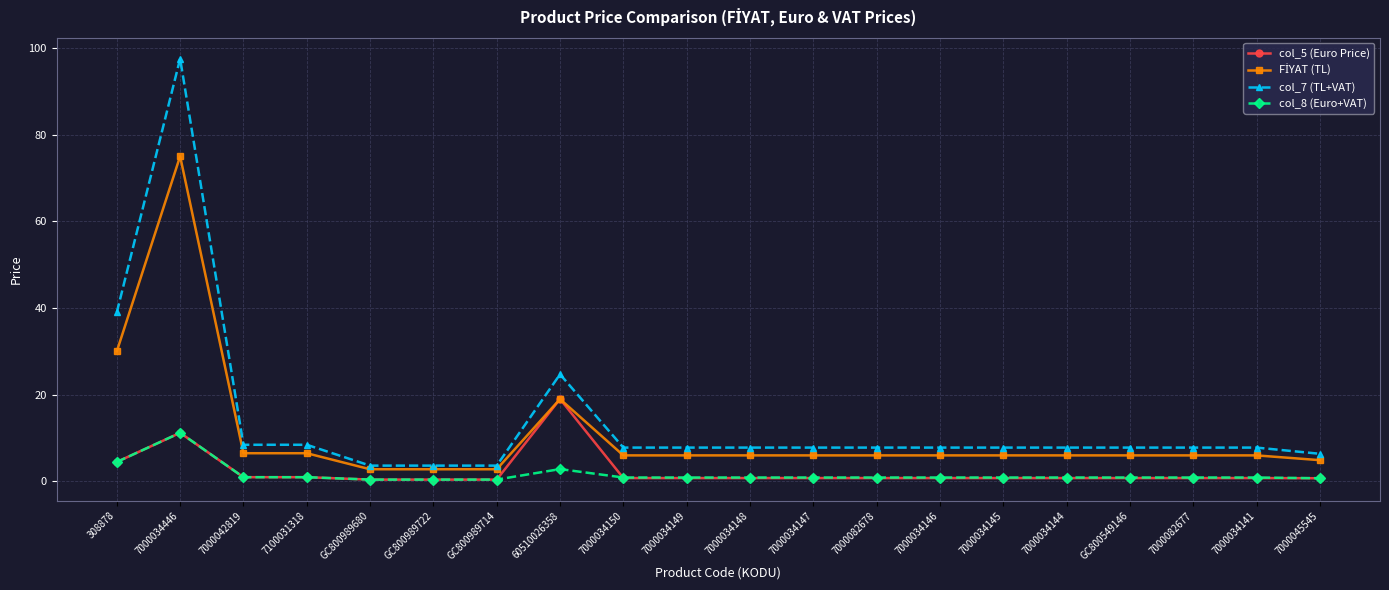

What is the maximum value shown in the chart?

97.5